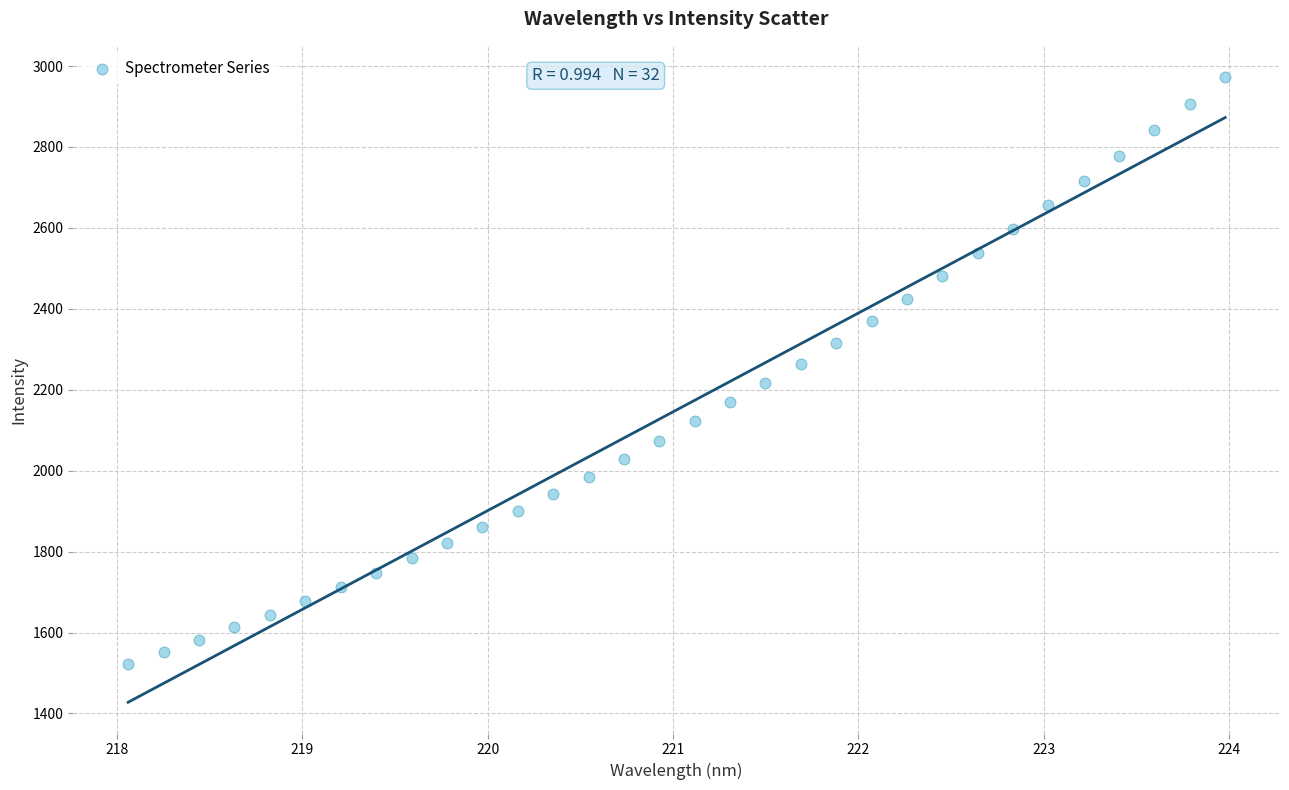

What is the range of X values (max minus min)?

5.9